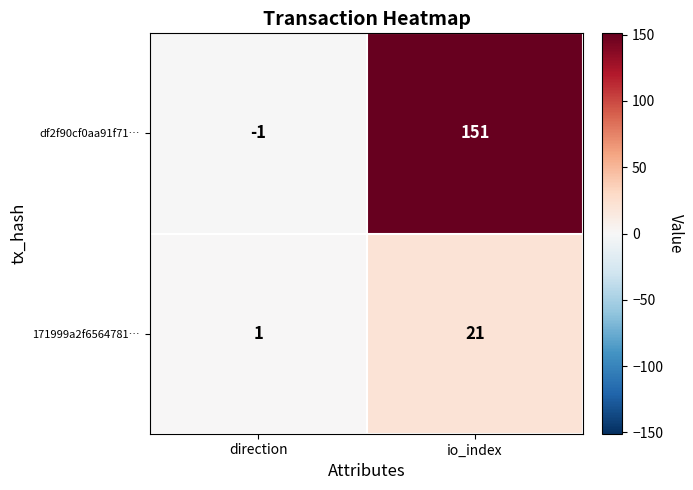

At which category is the sum across all series the highest?

io_index